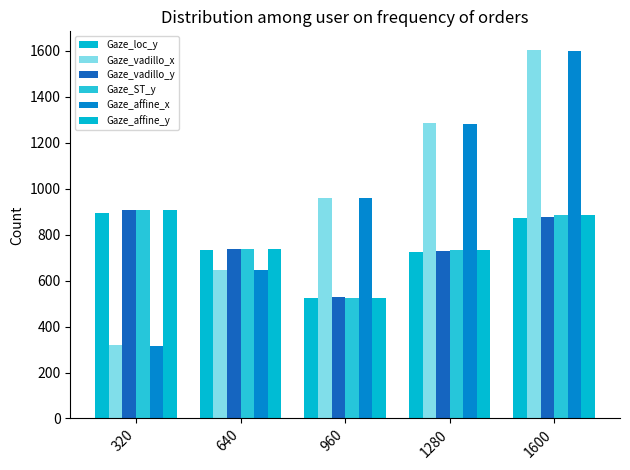

True or false: Gaze_ST_y has a value of 1583.8 at 320.

False